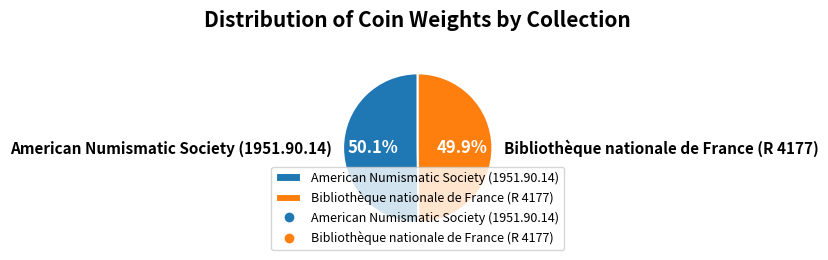

What is the total percentage of American Numismatic Society (1951.90.14) and Bibliothèque nationale de France (R 4177)?

100.0%